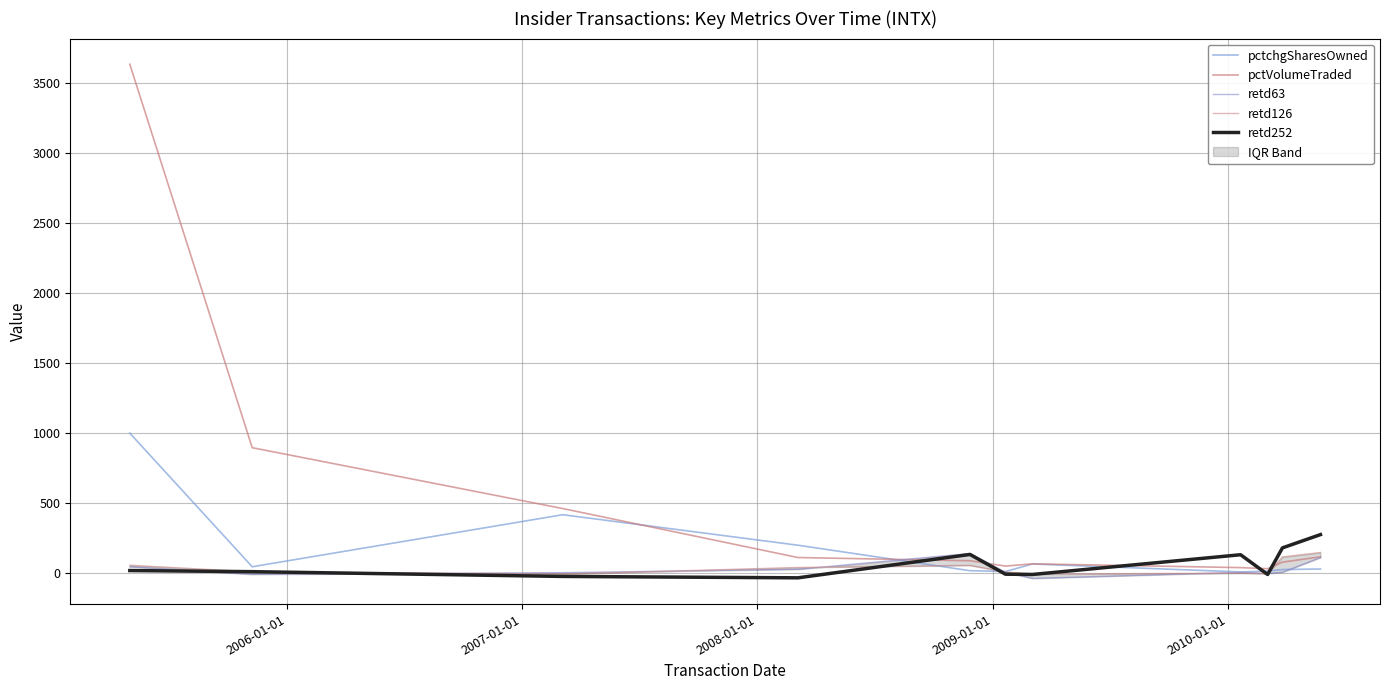

True or false: pctVolumeTraded and retd252 cross at least once.

True